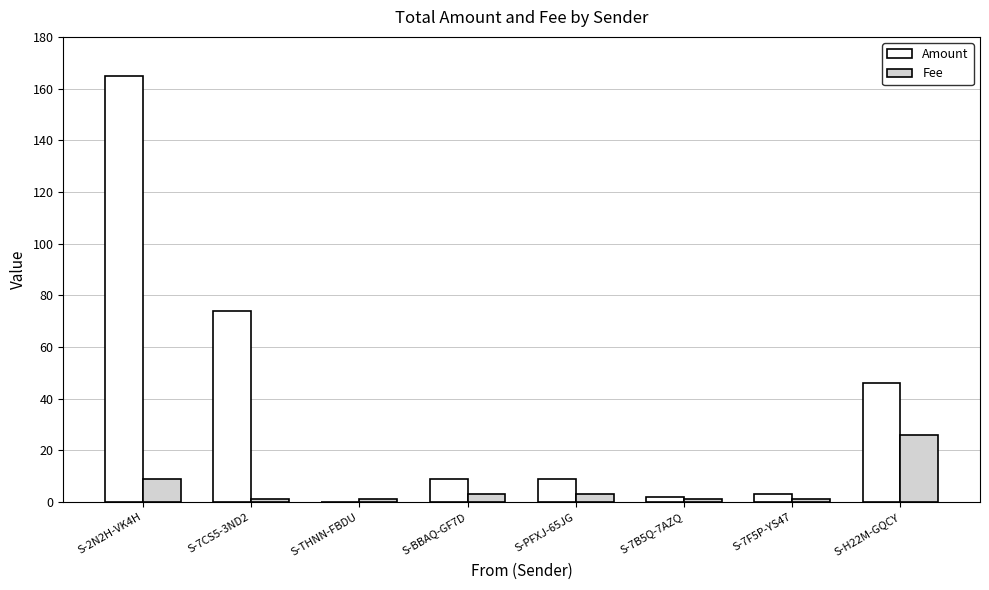

Is it true that Amount equals 101.8 at S-2N2H-VK4H?

False